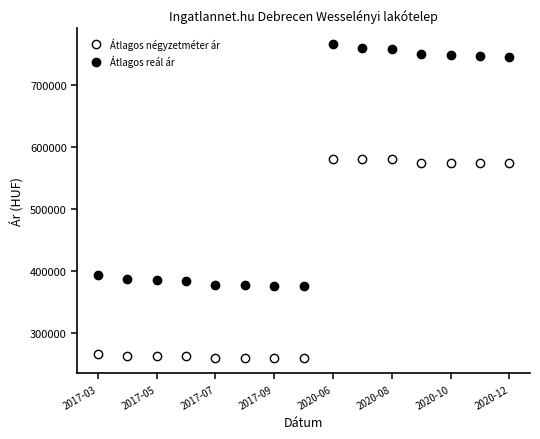

How many values in the Átlagos négyzetméter ár series are below 266964?

7